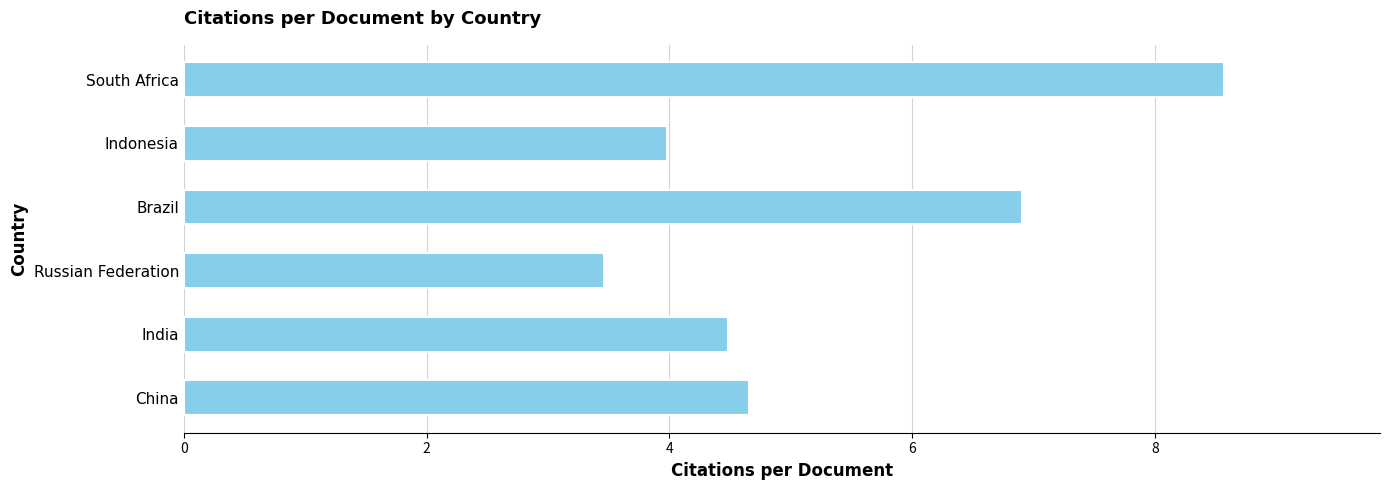

What is the smallest value displayed?

3.5